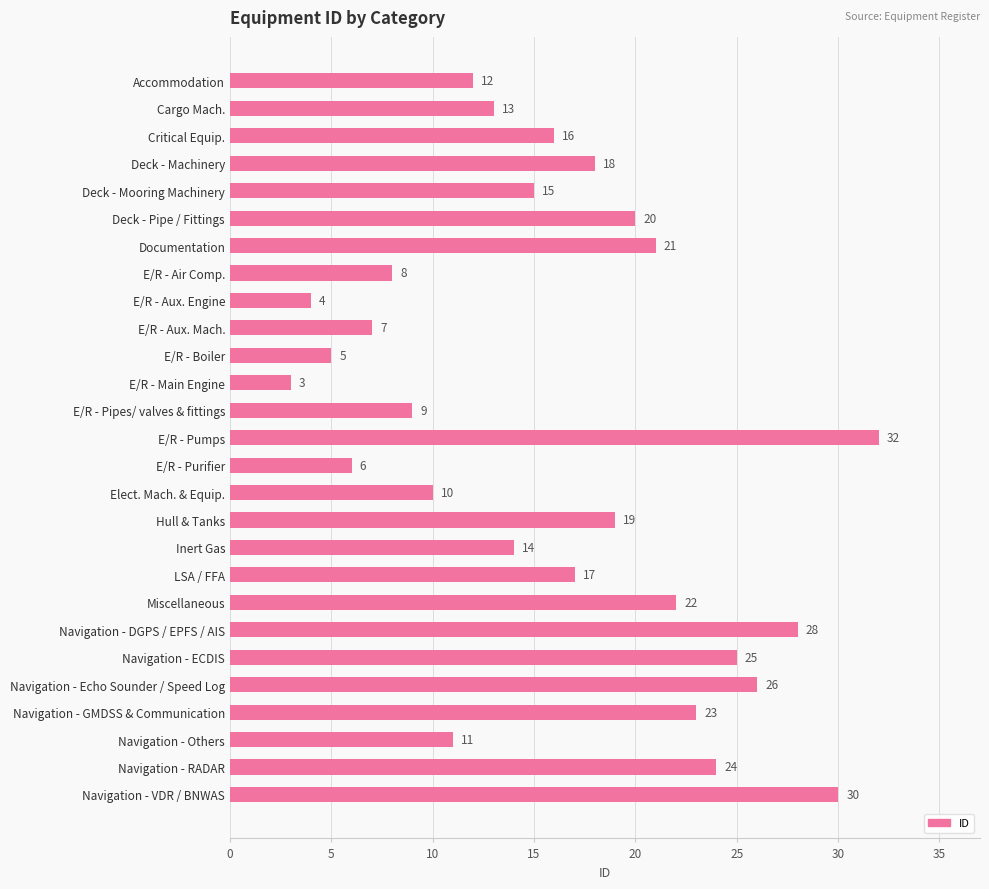

What is the maximum value shown in the chart?

32